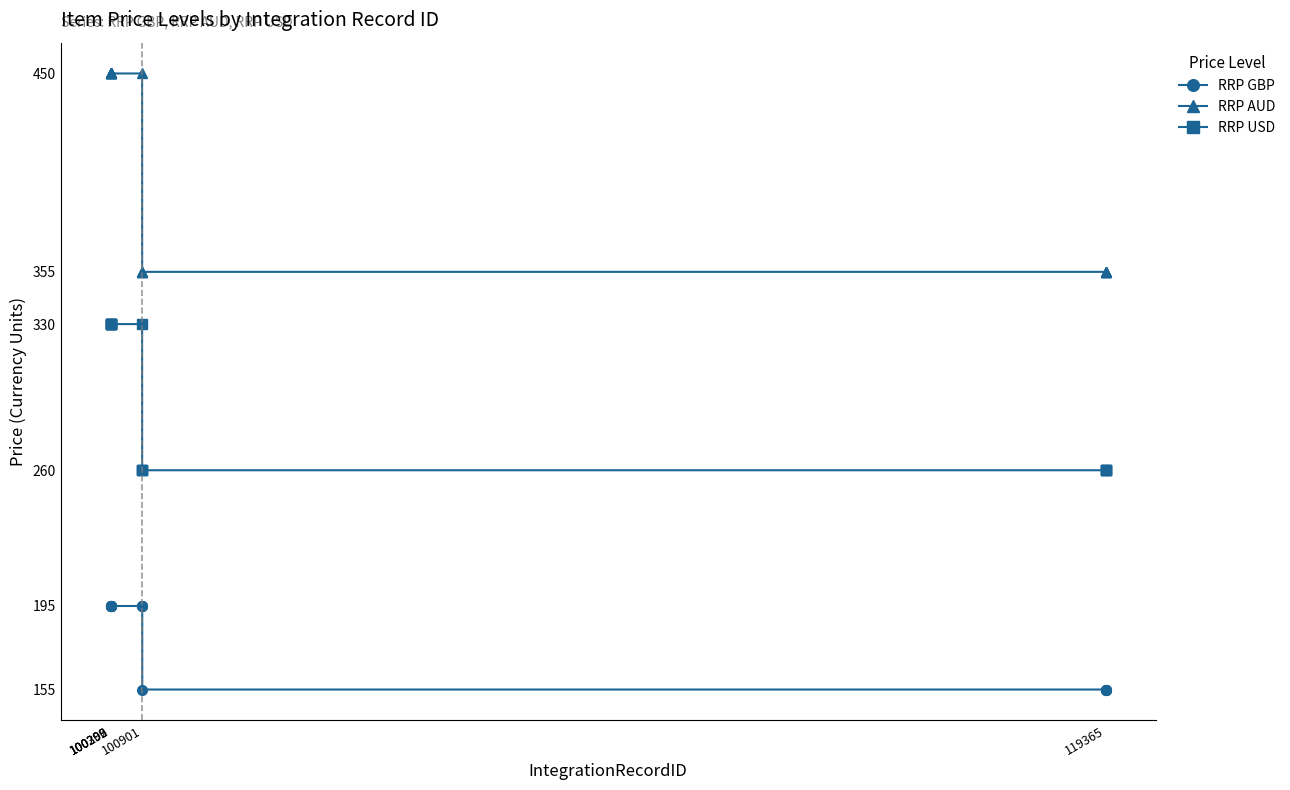

Rank the series by their average value, from highest to lowest.

RRP AUD, RRP USD, RRP GBP